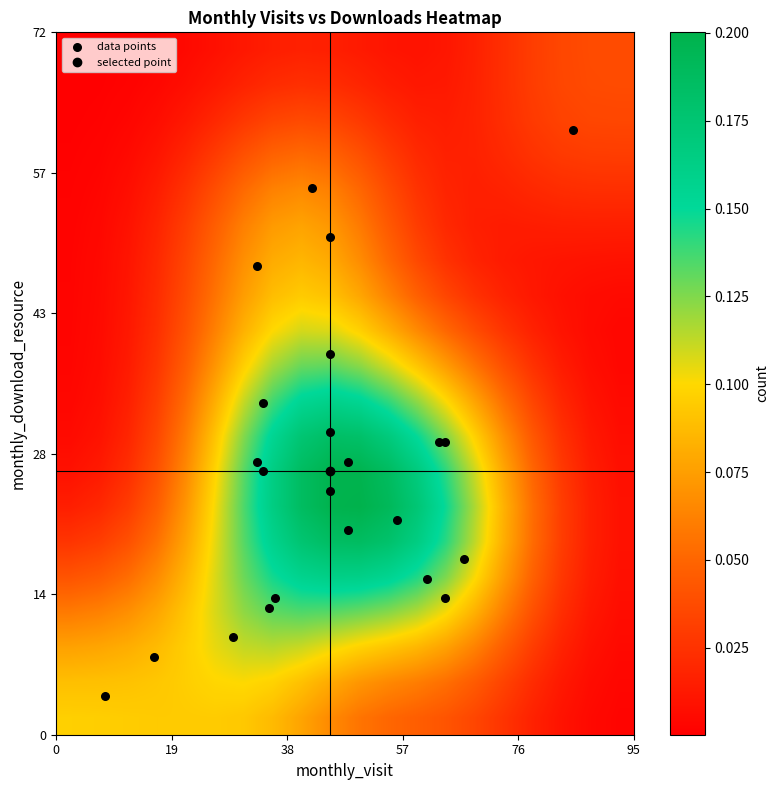

Reading left to right, what are all the values shown in this chart?

8	10	25	18	30	62	13	56	39	27	28	28	14	48	51	34	21	14	16	22	31	30	4